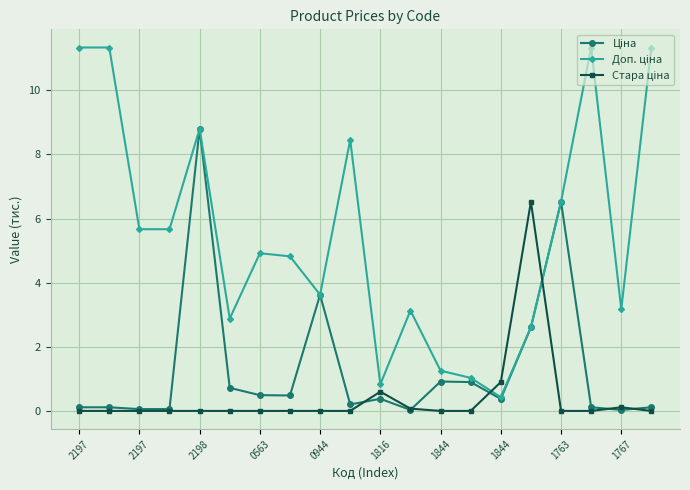

What is the maximum value shown in the chart?

11.3